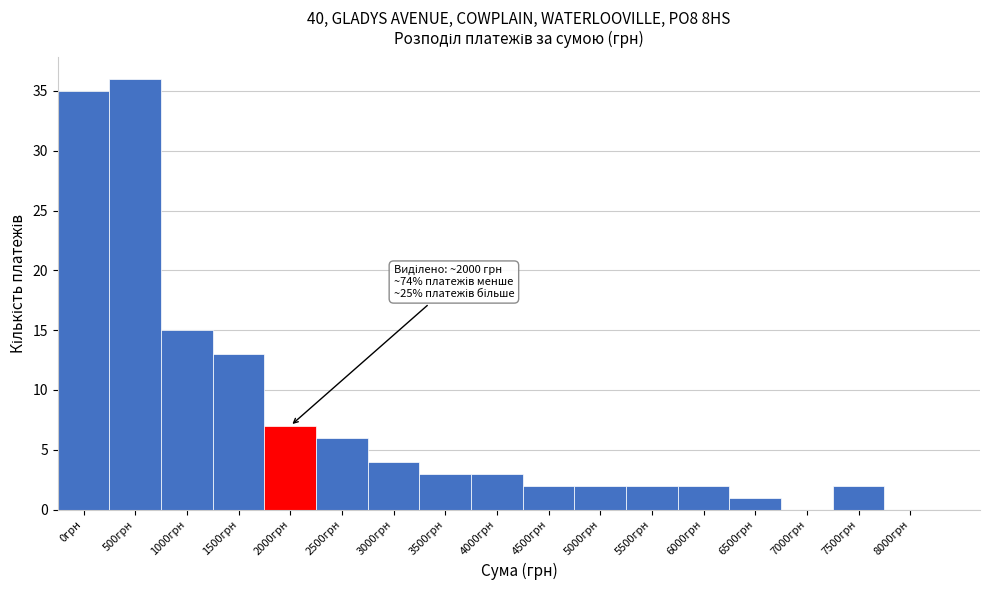

Reading left to right, extract all data points from this chart.

0грн=35	500грн=36	1000грн=15	1500грн=13	2000грн=7	2500грн=6	3000грн=4	3500грн=3	4000грн=3	4500грн=2	5000грн=2	5500грн=2	6000грн=2	6500грн=1	7000грн=0	7500грн=2	8000грн=0